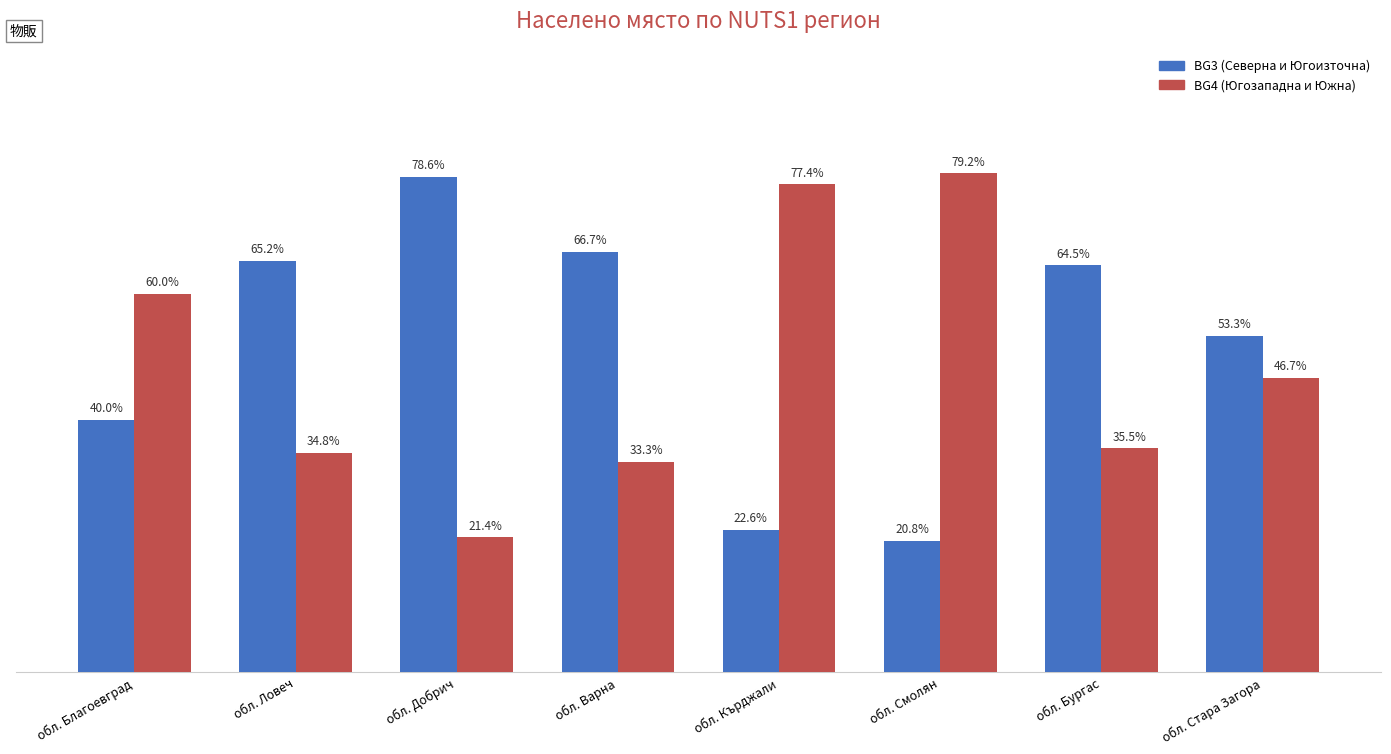

At which category does the chart reach its minimum across all series?

обл. Смолян